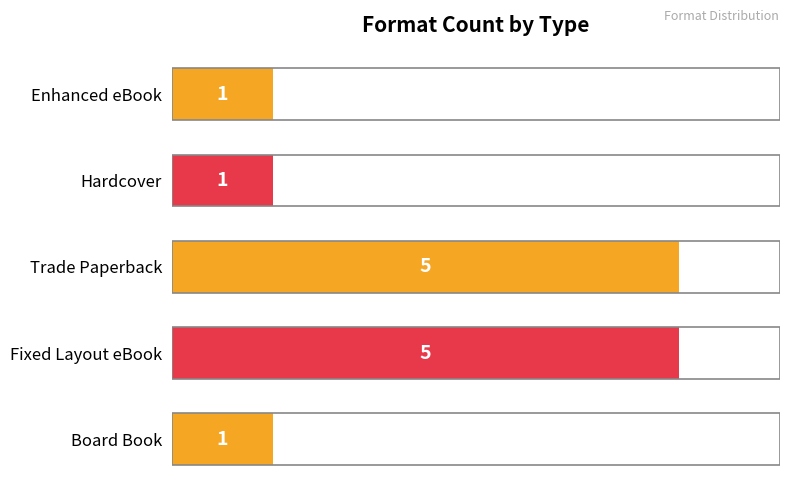

How many bars are there in total?

5